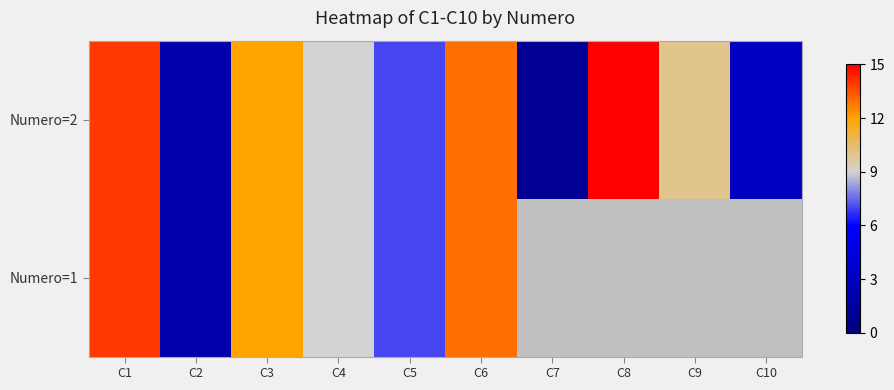

What is the total value across all series at C2?

4.0